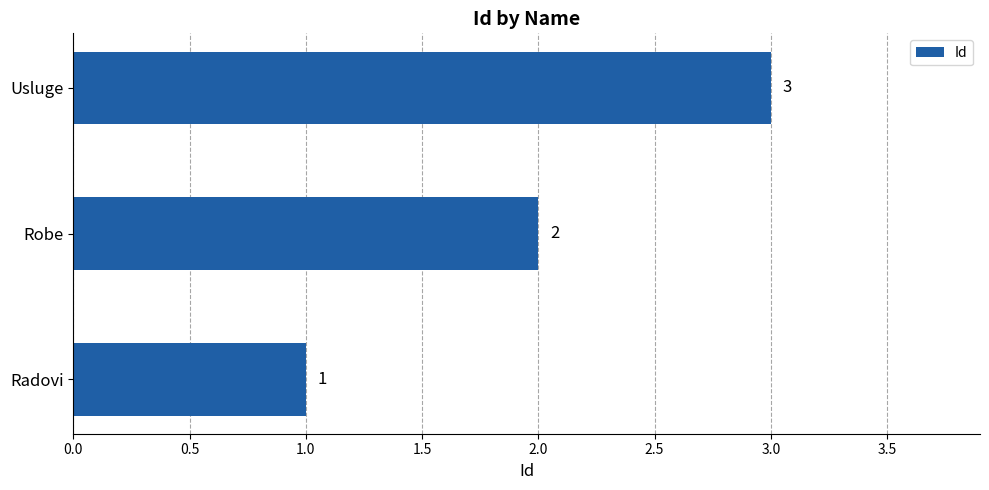

Are the bars grouped side by side (vs. stacked)?

No